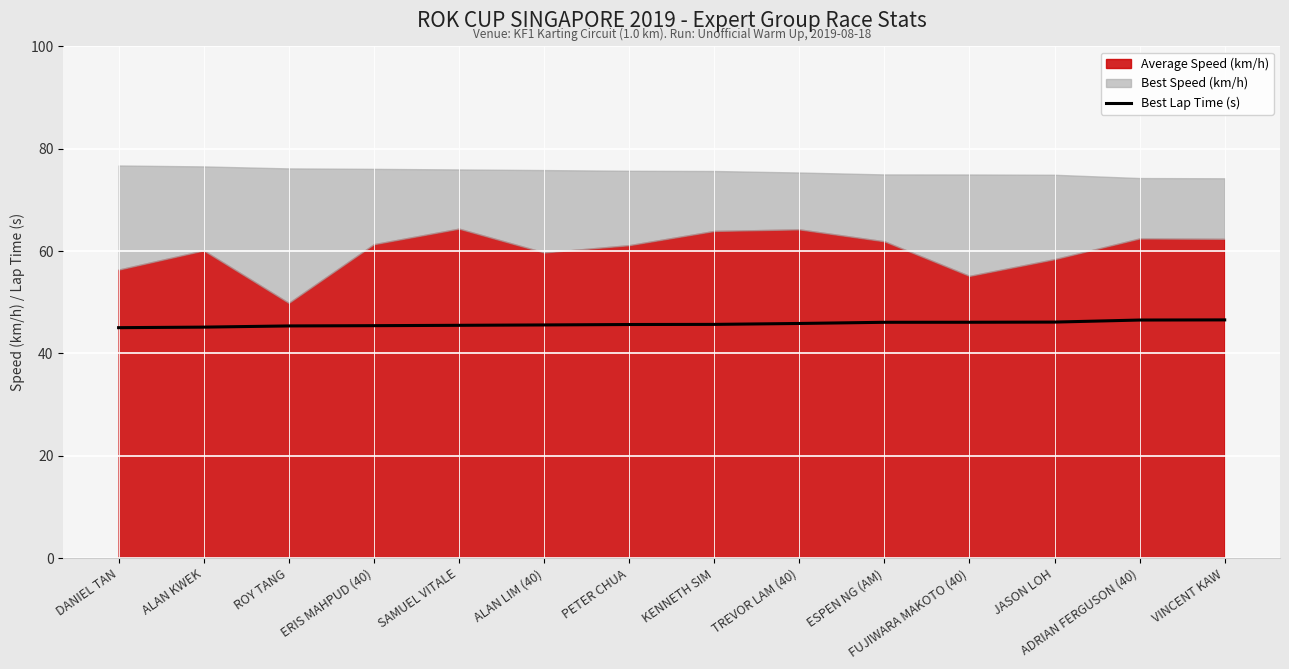

What is the change in value from FUJIWARA MAKOTO (40) to ADRIAN FERGUSON (40)?

+0.4